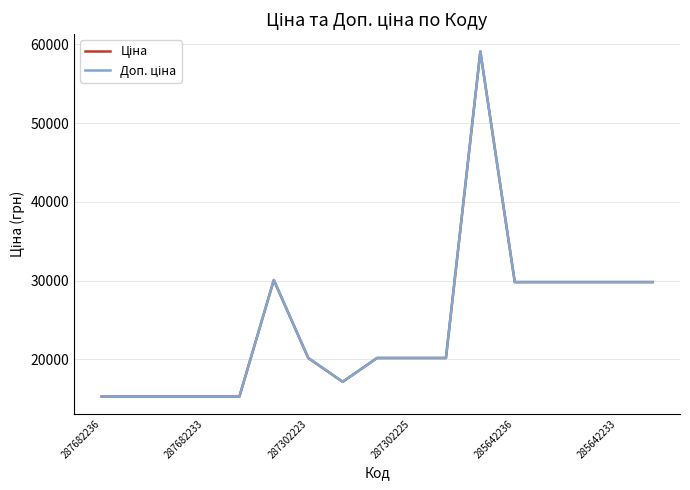

Is this an area chart (filled region under the line)?

No